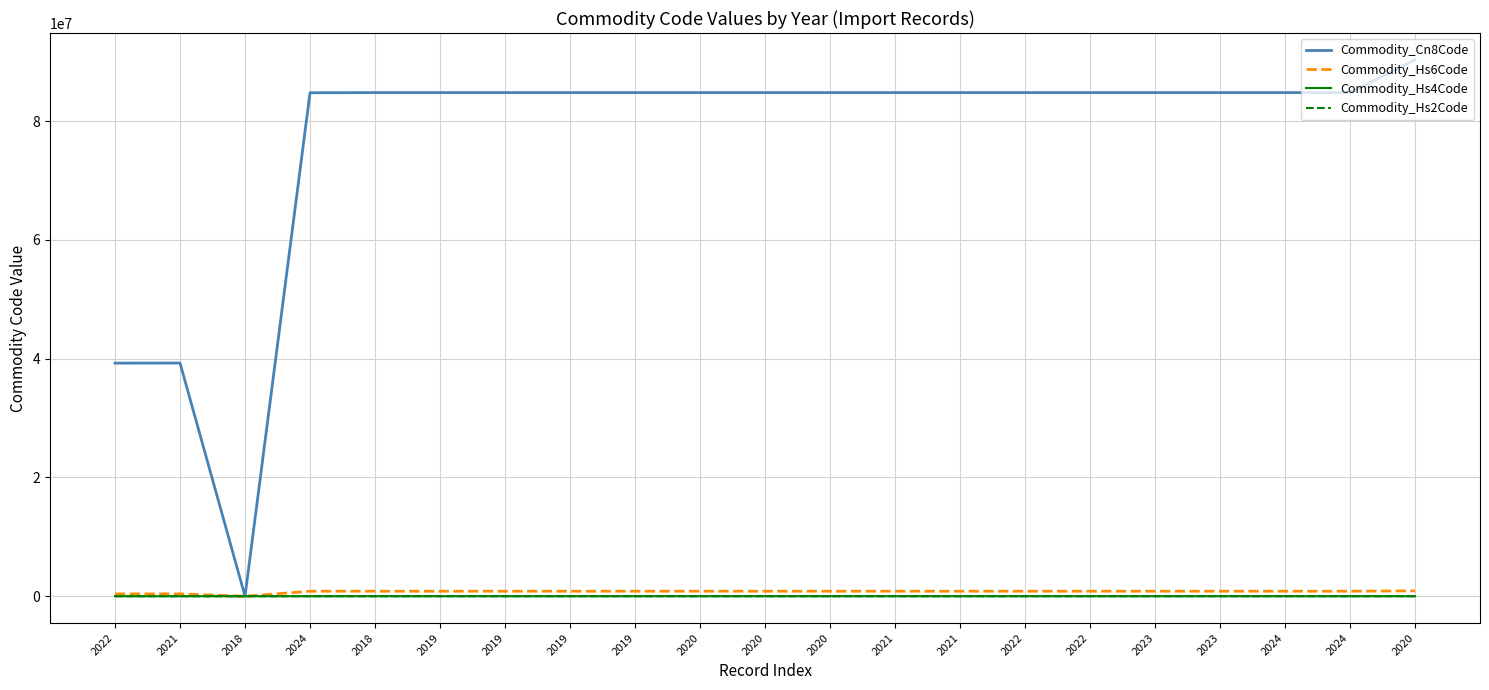

What are all the series names shown in the legend?

Commodity_Cn8Code, Commodity_Hs6Code, Commodity_Hs4Code, Commodity_Hs2Code